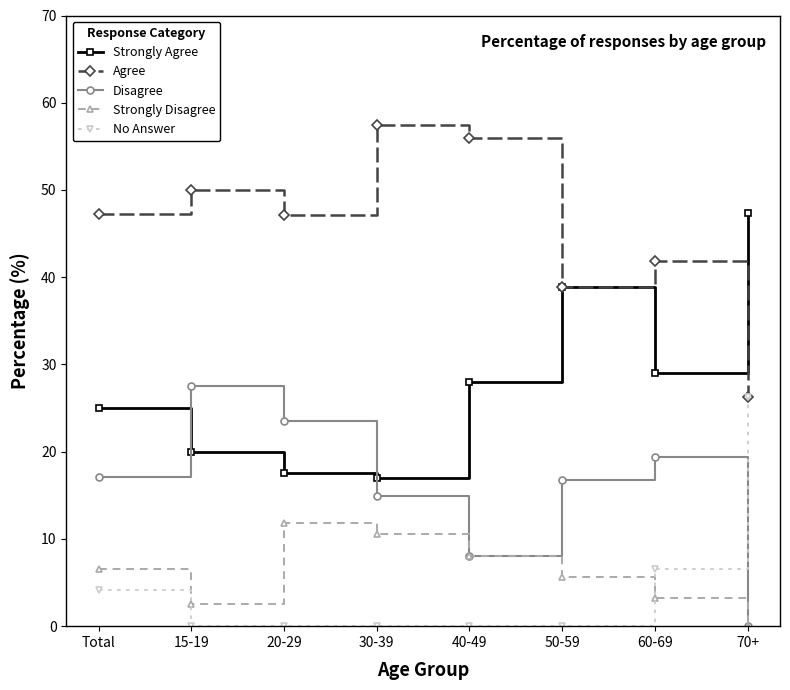

Count the number of categories in the chart.

8